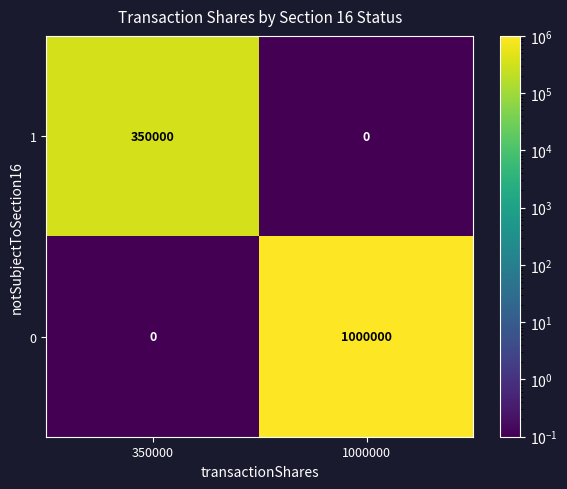

Which series has the largest total across all categories?

0